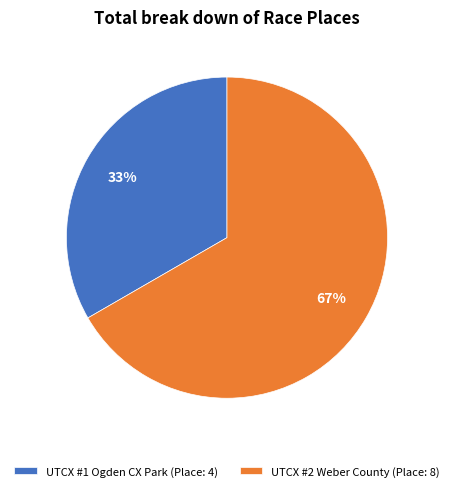

To the nearest percent, what is the average slice percentage?

50%